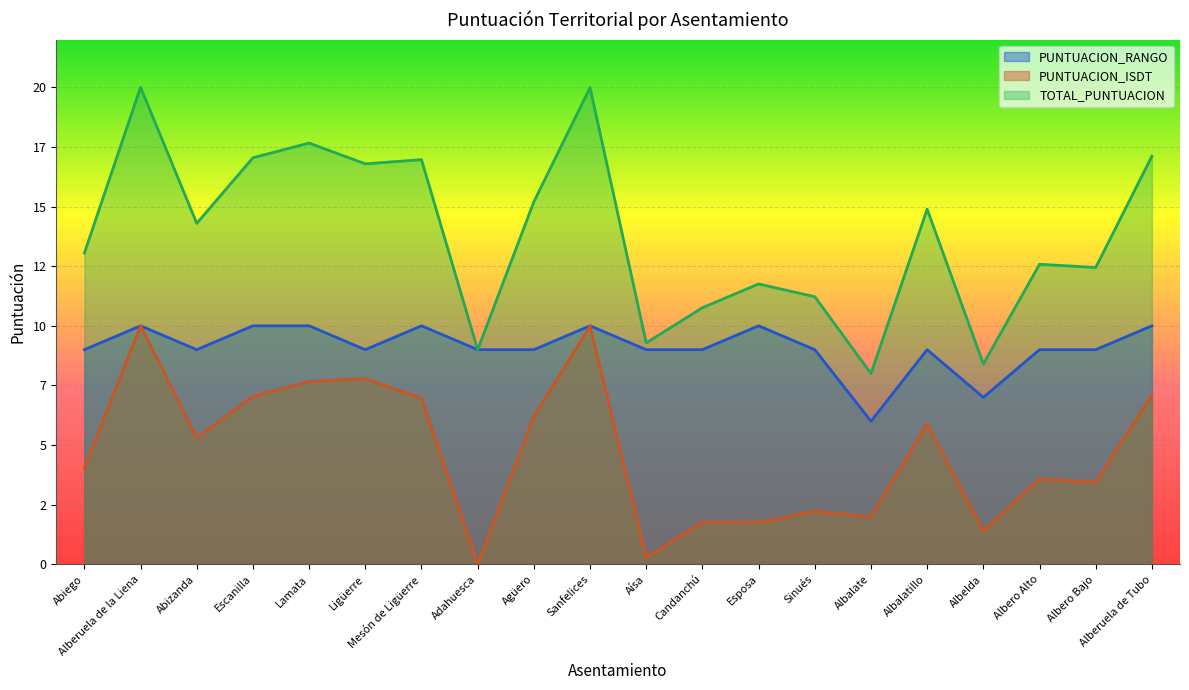

Which category has the highest value in the PUNTUACION_ISDT series?

Alberuela de la Liena